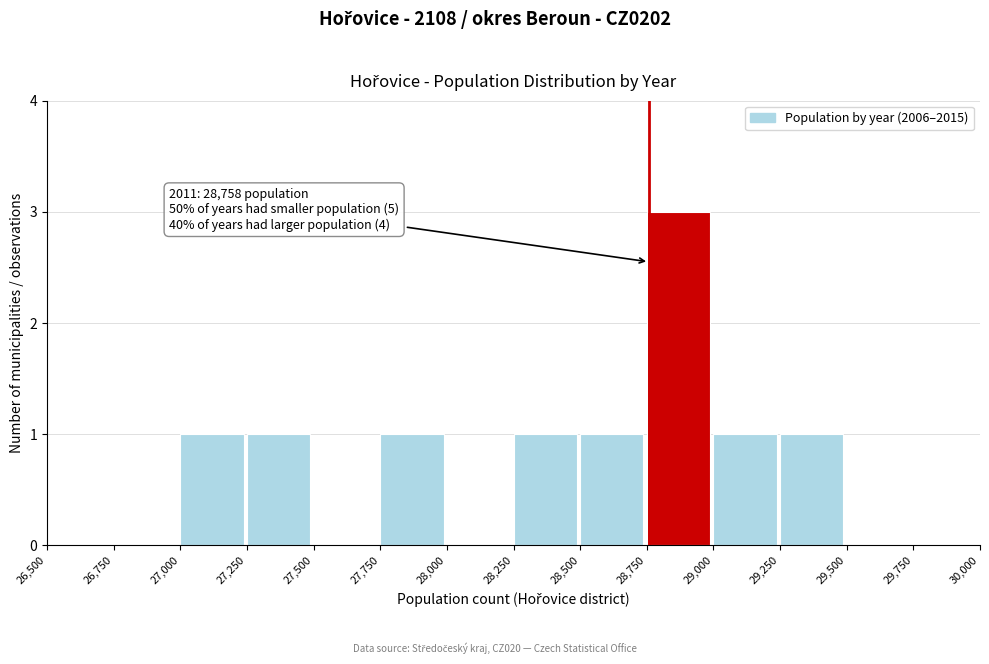

Which range on the x-axis has the tallest bar?

28,750 to 29,000